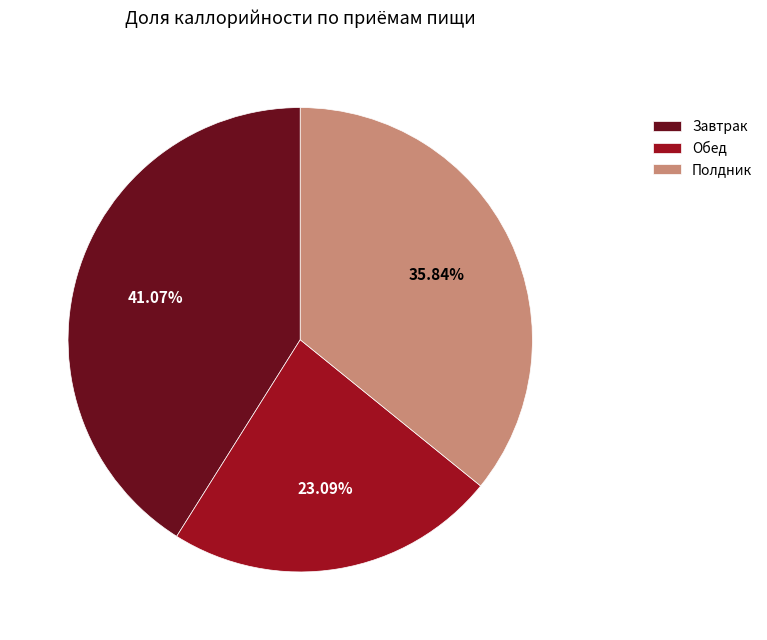

Combined, what portion of the pie is Обед and Завтрак?

64.2%